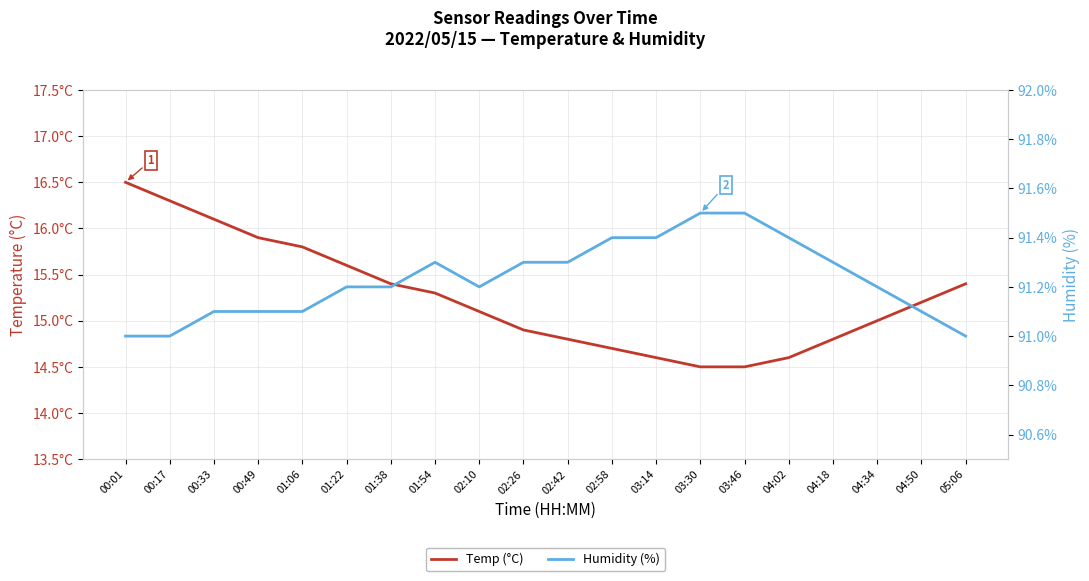

What is the difference between the Temp (°C) values at 03:14 and 02:42?

0.2